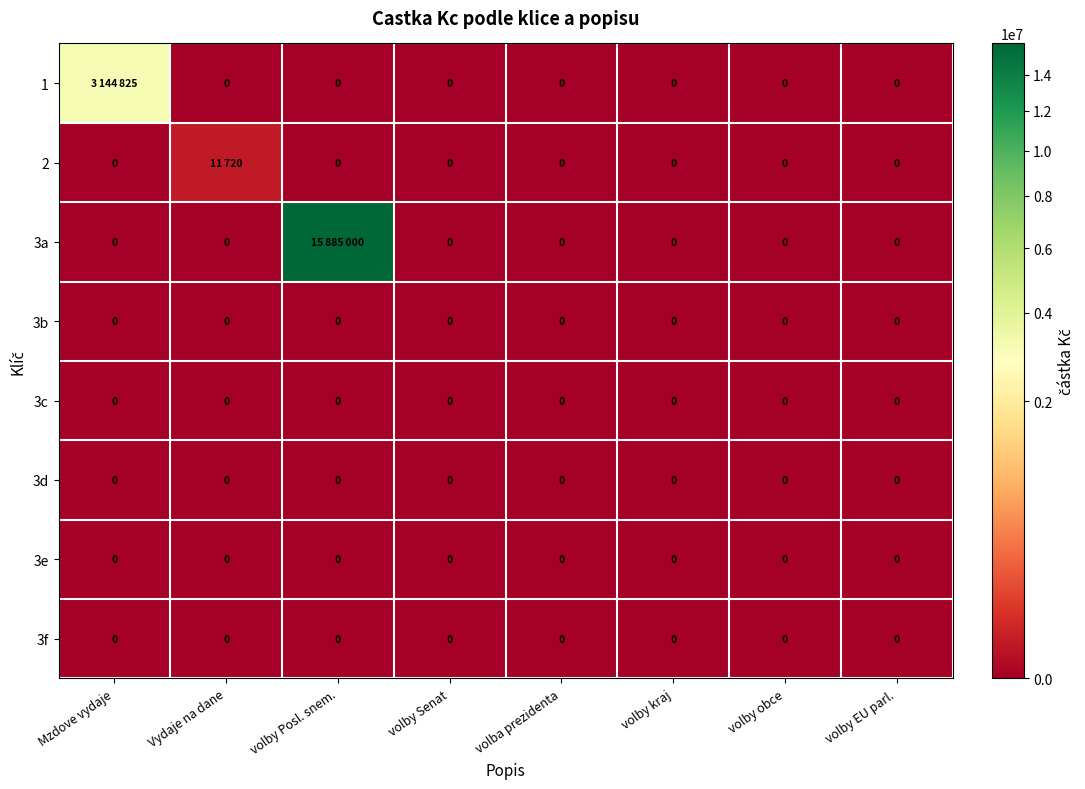

The value of 3f at volby kraj is 0. True or false?

True